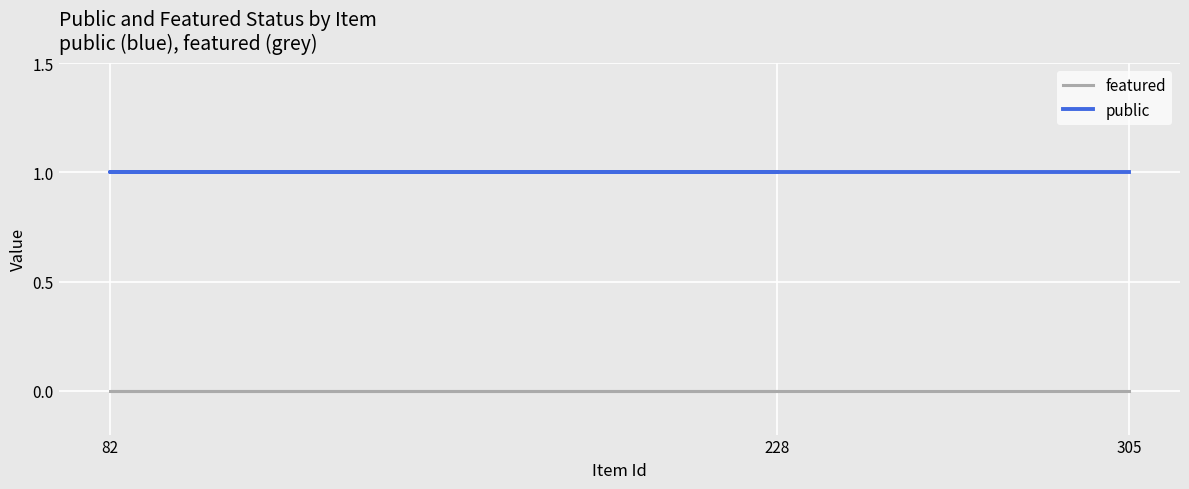

Rank the categories by featured value from lowest to highest.

228, 82, 305